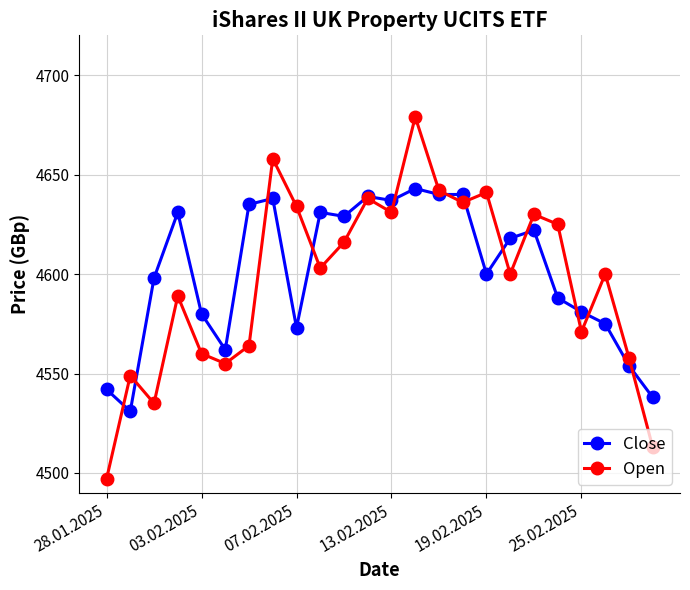

At how many categories does at least one series exceed 4628?

13